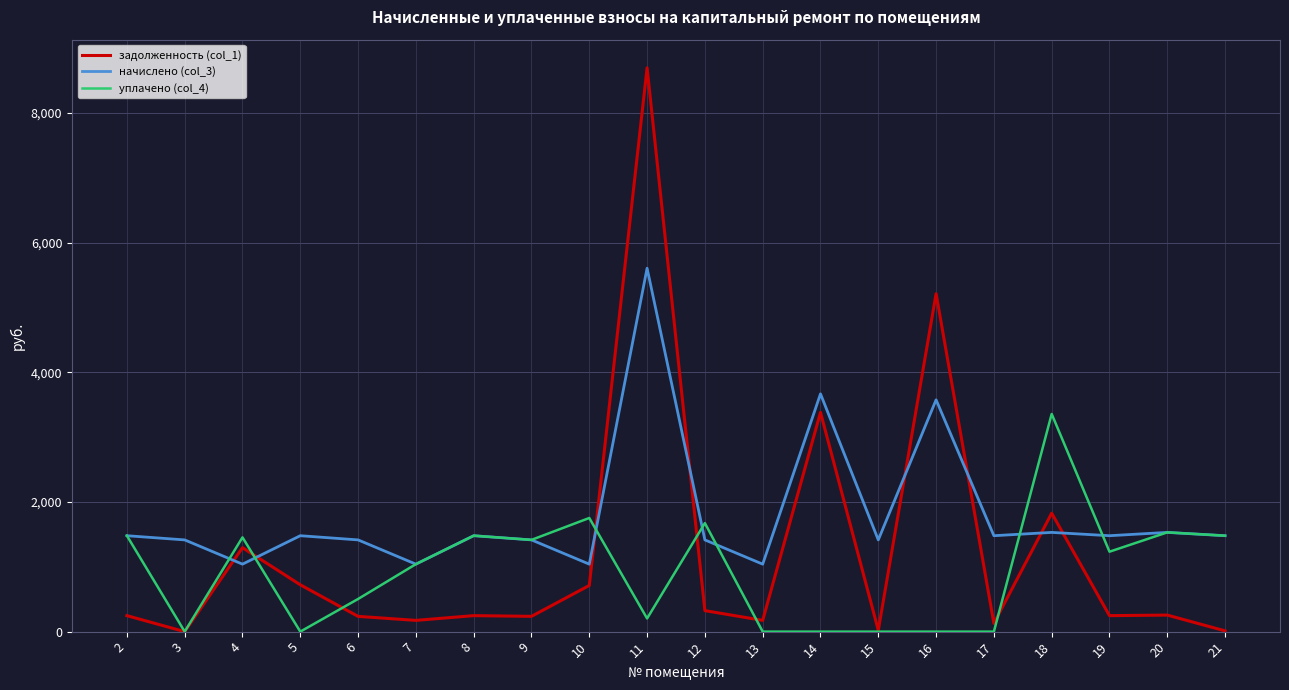

Where does the уплачено (col_4) series first go above 1233?

2